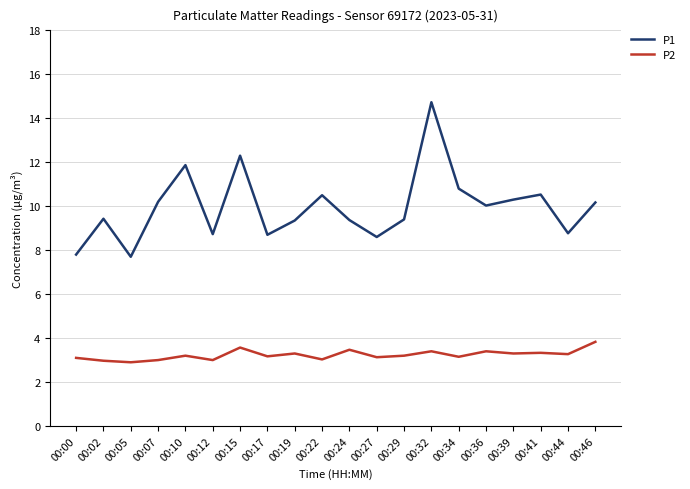

What is the highest value of the P2 series?

3.8